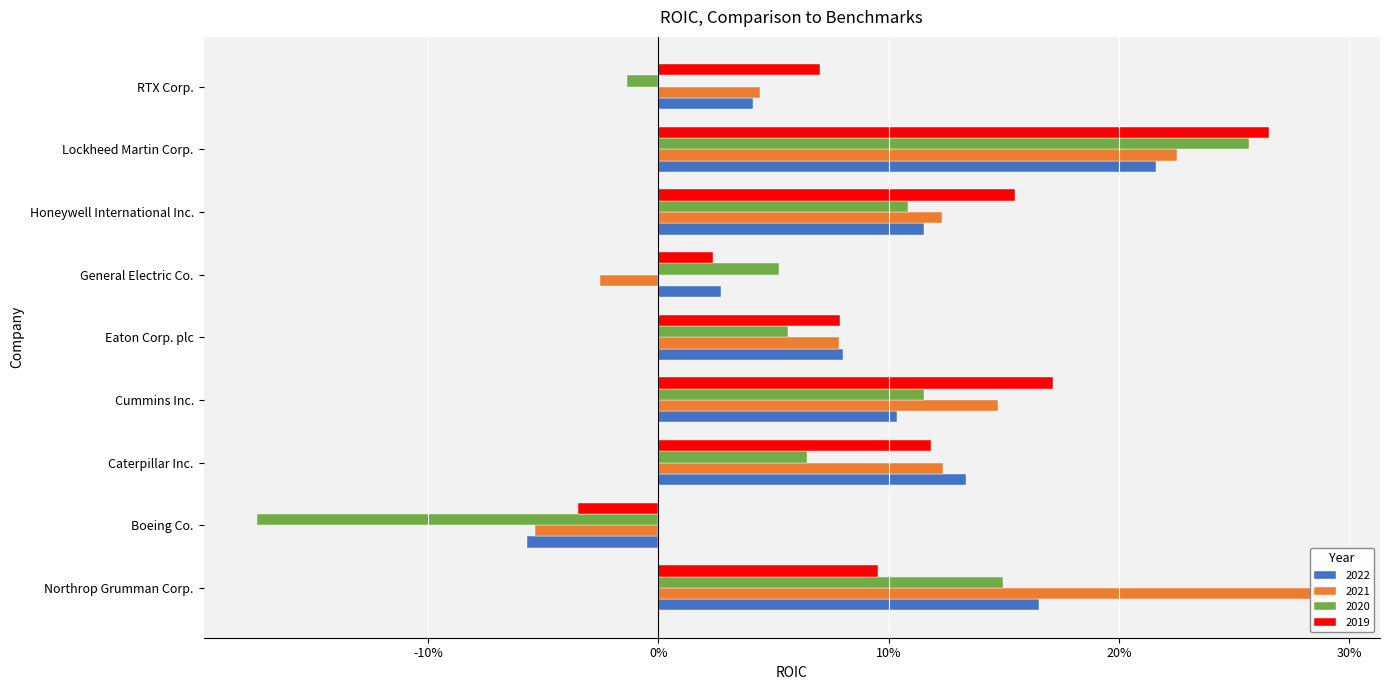

What is the difference between the maximum and second lowest values in the 2019 series?

0.2